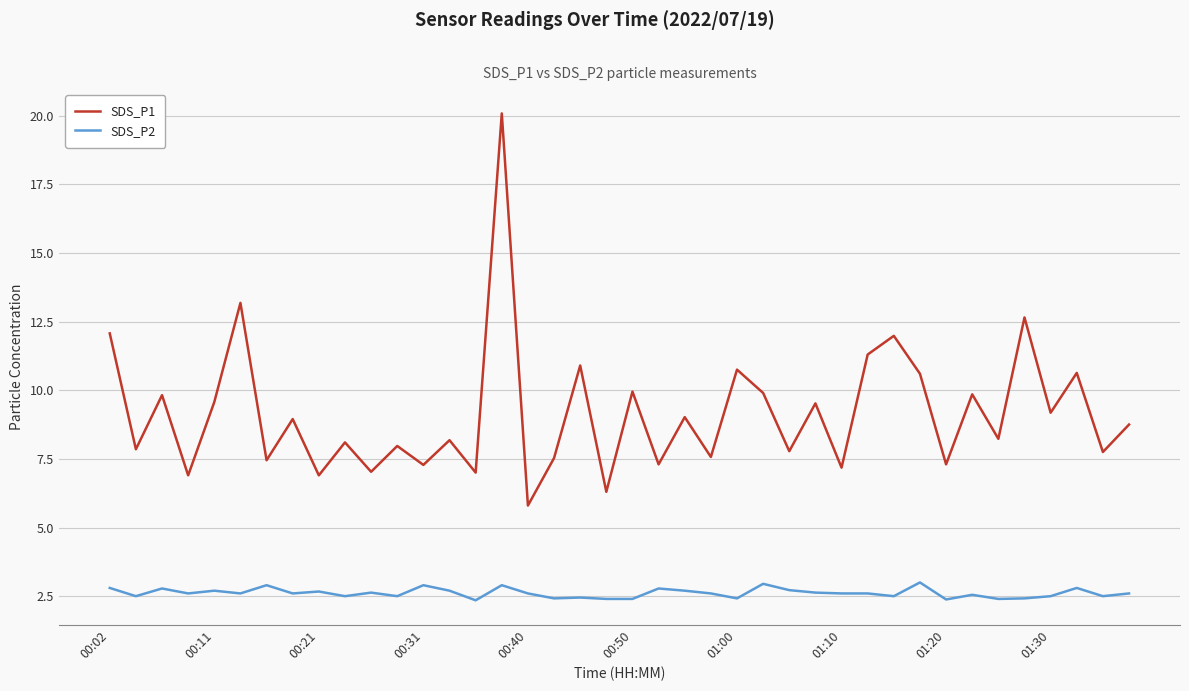

Is this an area chart (filled region under the line)?

No